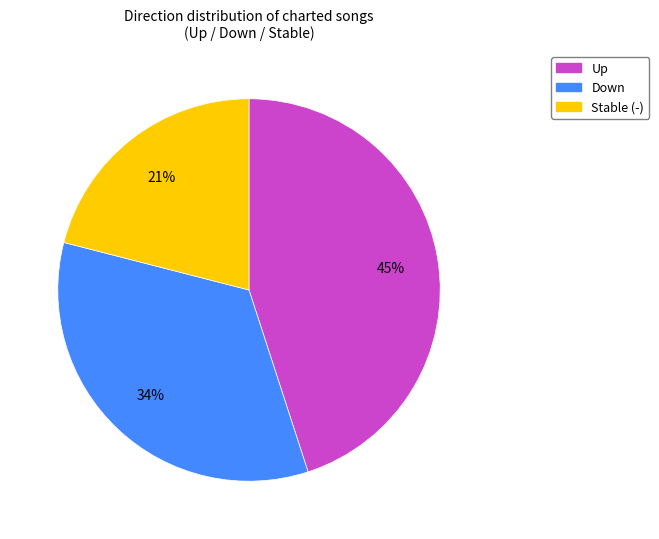

To the nearest percent, what is the average slice percentage?

33%